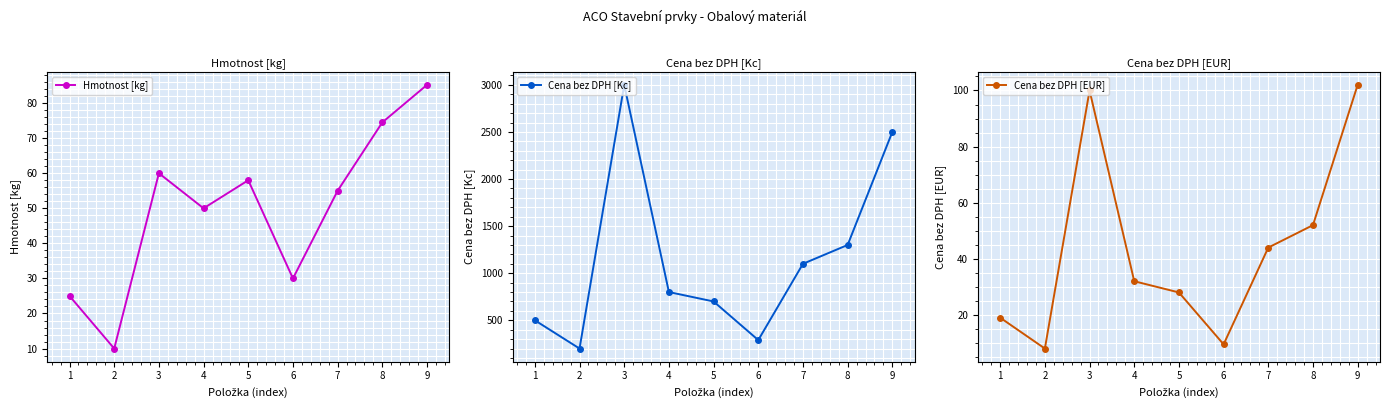

What is the sum of all Cena bez DPH [Kc] values?

10390